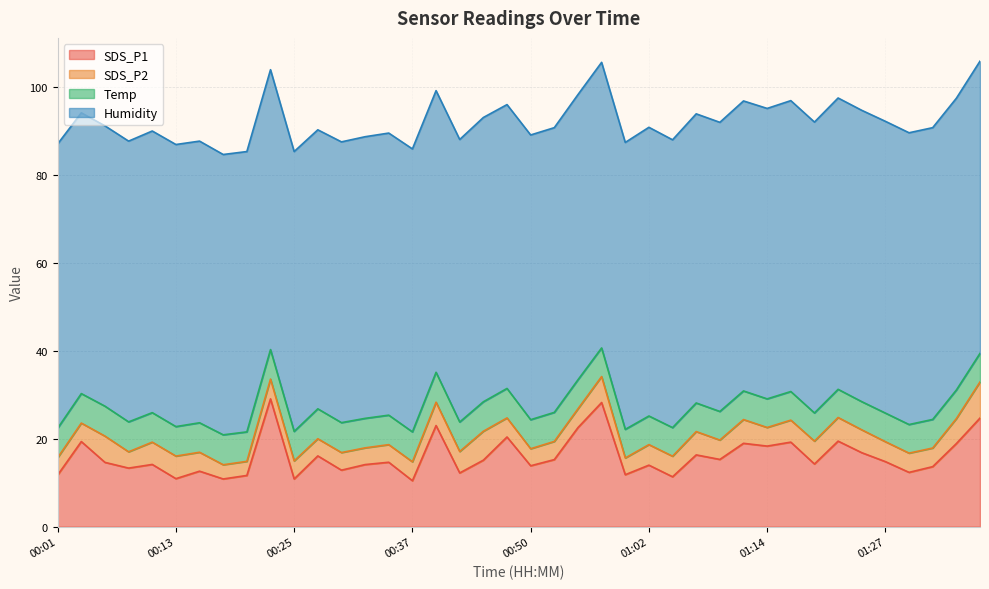

What are all the series names shown in the legend?

SDS_P1, SDS_P2, Temp, Humidity